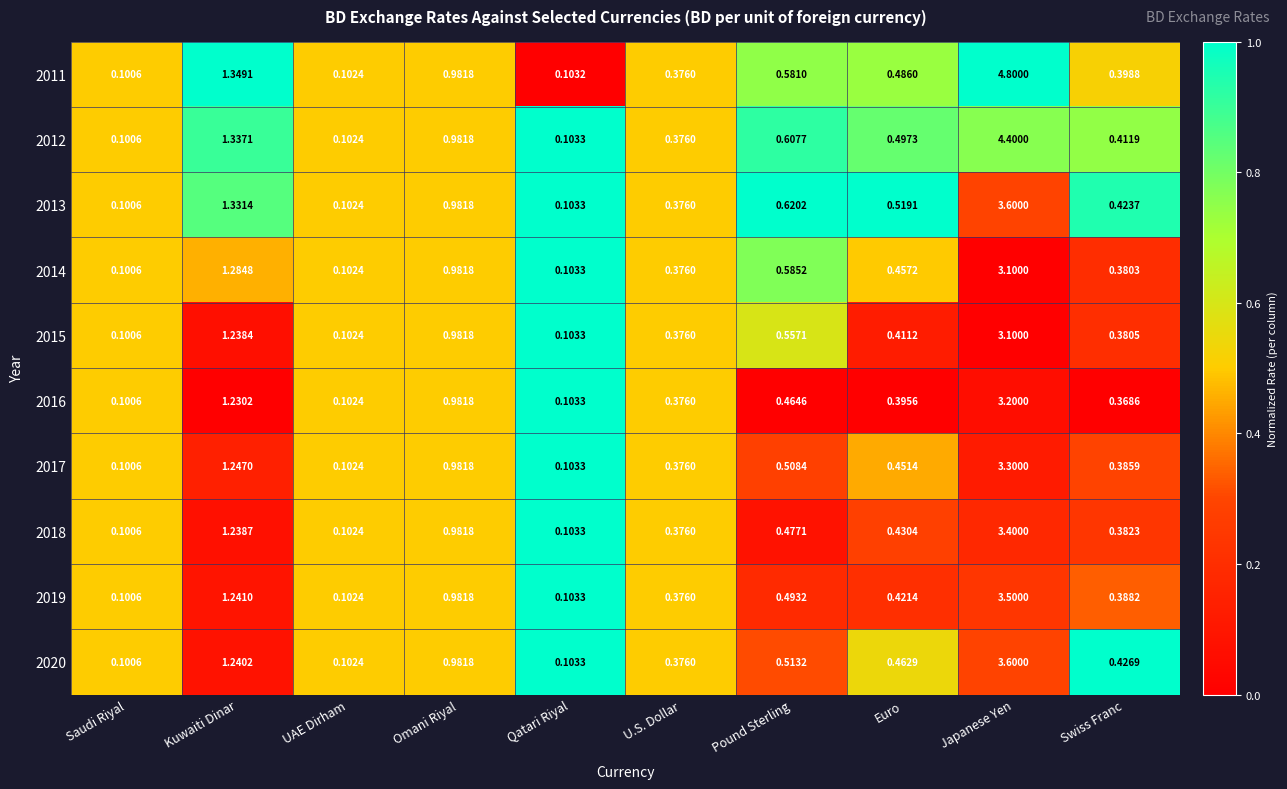

At which category is the sum across all series the highest?

Japanese Yen